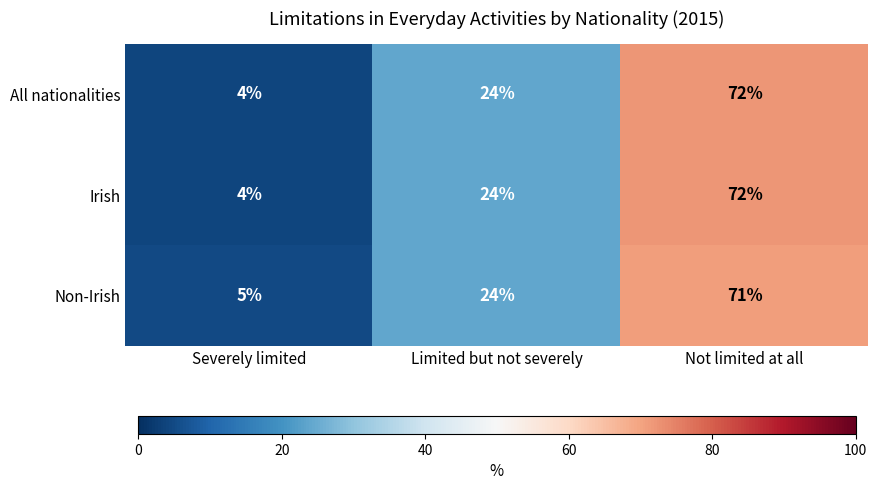

What is the spread (max minus min) of values at Not limited at all?

1